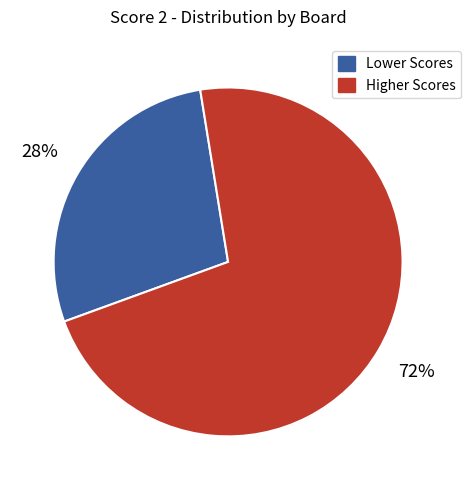

To the nearest percent, what is the average slice percentage?

50%